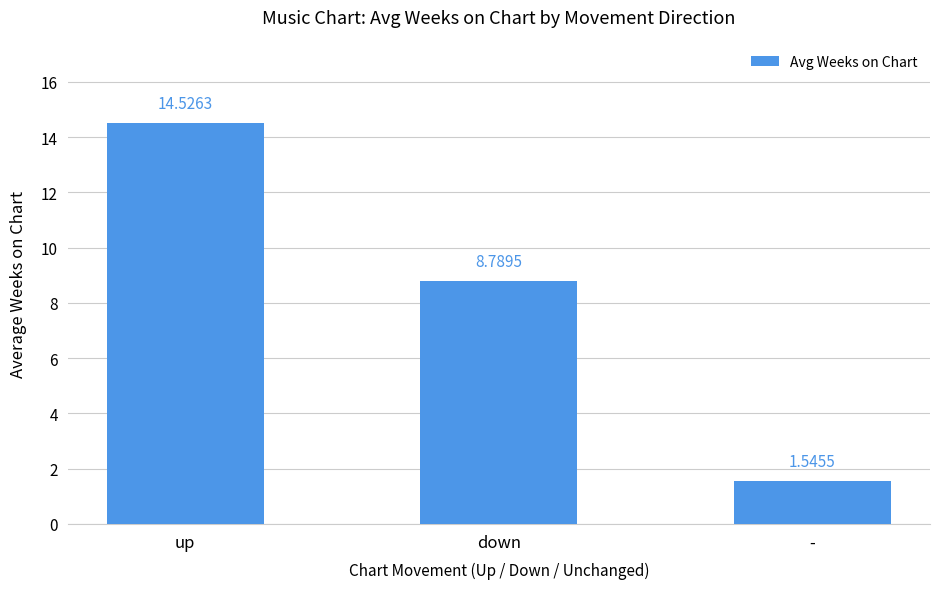

What is the value of the 1st bar from the left?

14.5